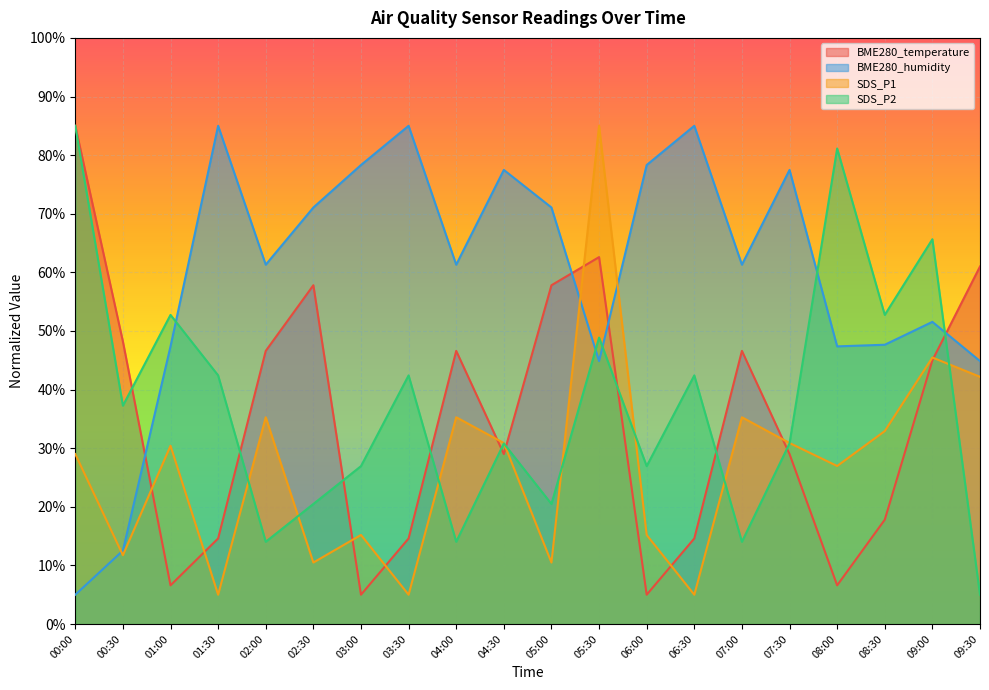

Is it true that BME280_humidity equals 19.9 at 09:00?

False